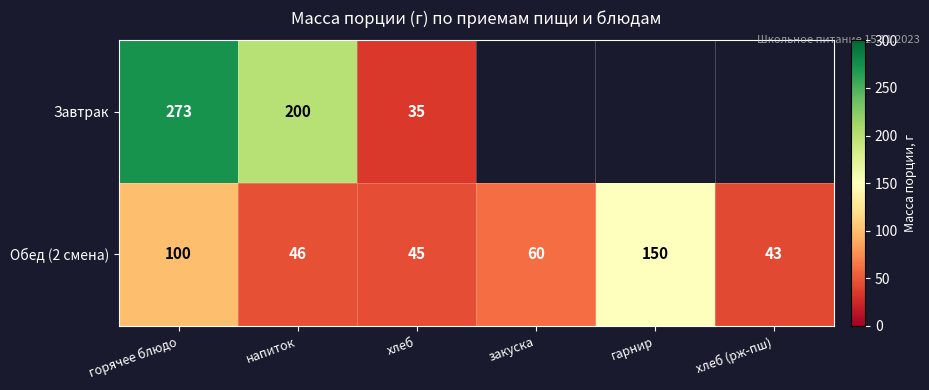

What value does the Обед (2 смена) series have at хлеб (рж-пш)?

43